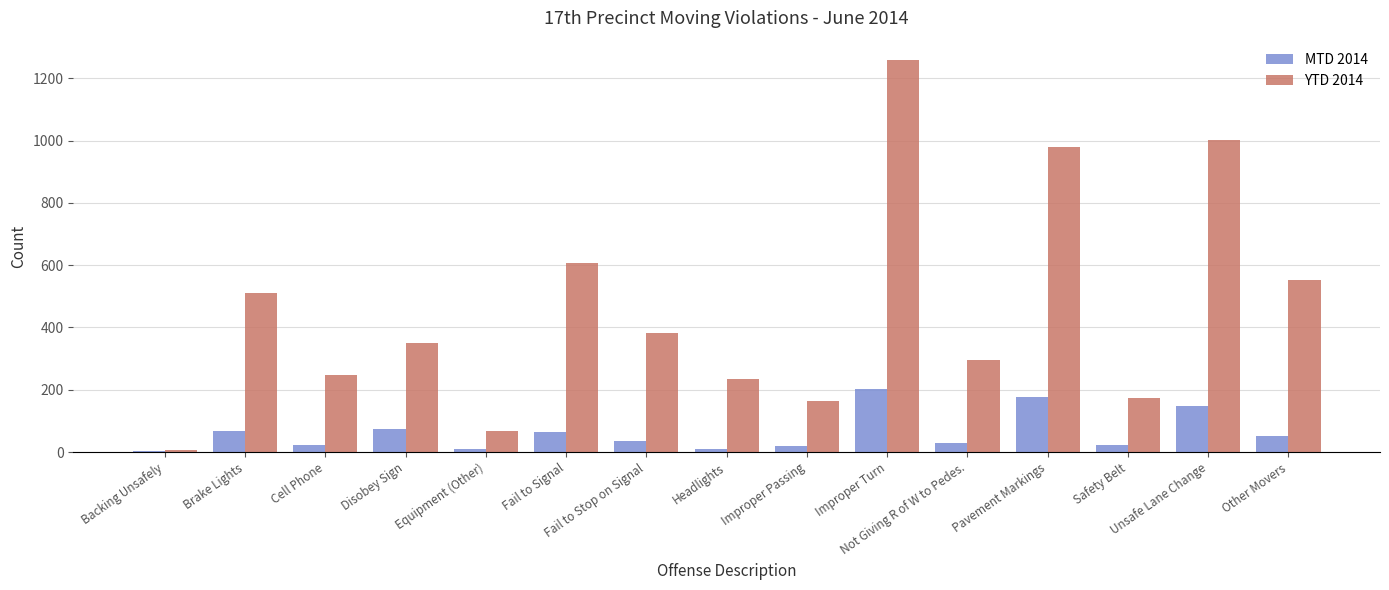

Which category has the highest value in the MTD 2014 series?

Improper Turn